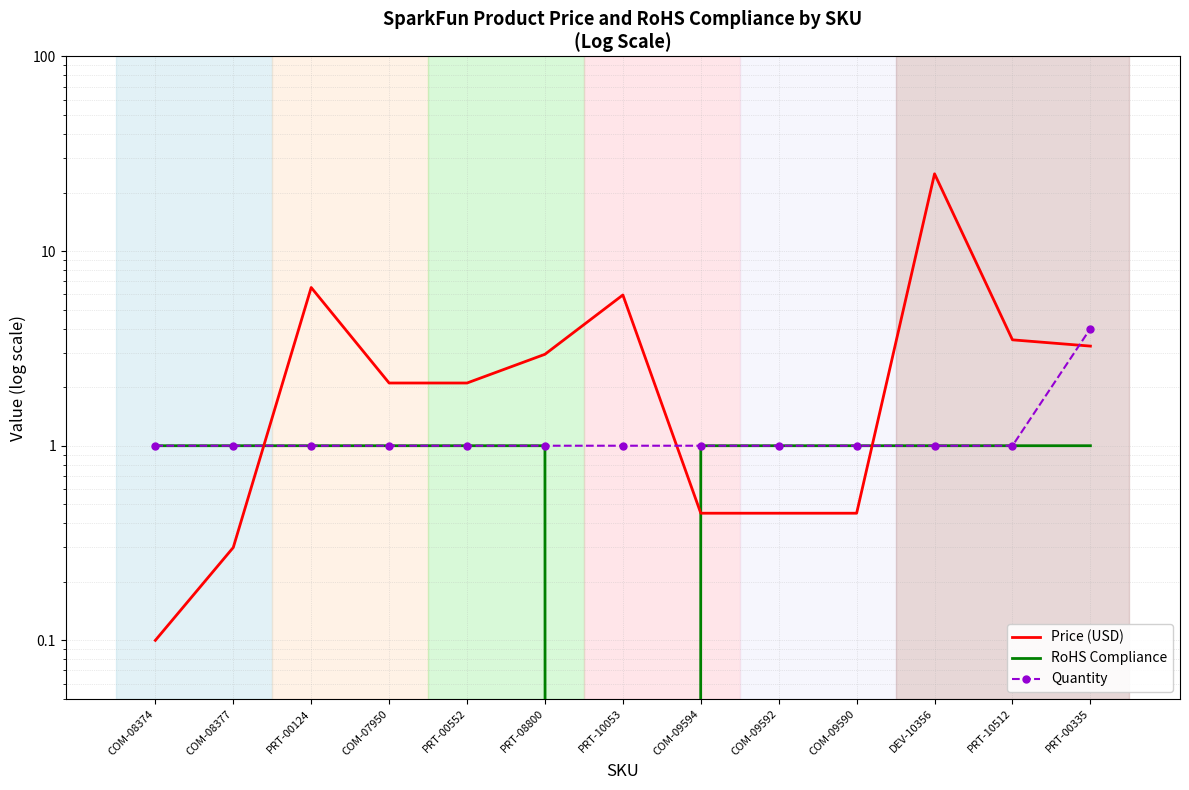

Rank the series by their maximum value, from lowest to highest.

RoHS Compliance, Quantity, Price (USD)